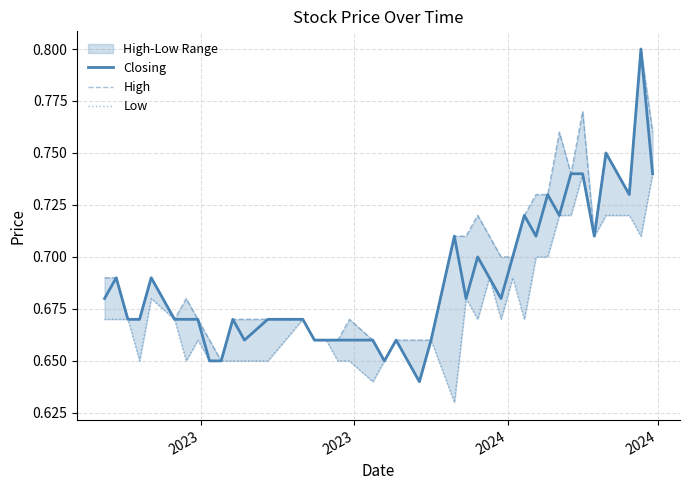

What are all the series names shown in the legend?

Closing, High, Low